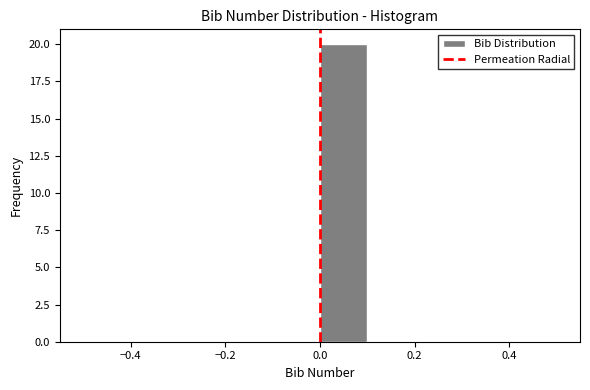

What is the height of the bar covering 0.0 to 0.1 on the x-axis? The values are not printed on the chart, so give them approximately, as read against the axis.

20